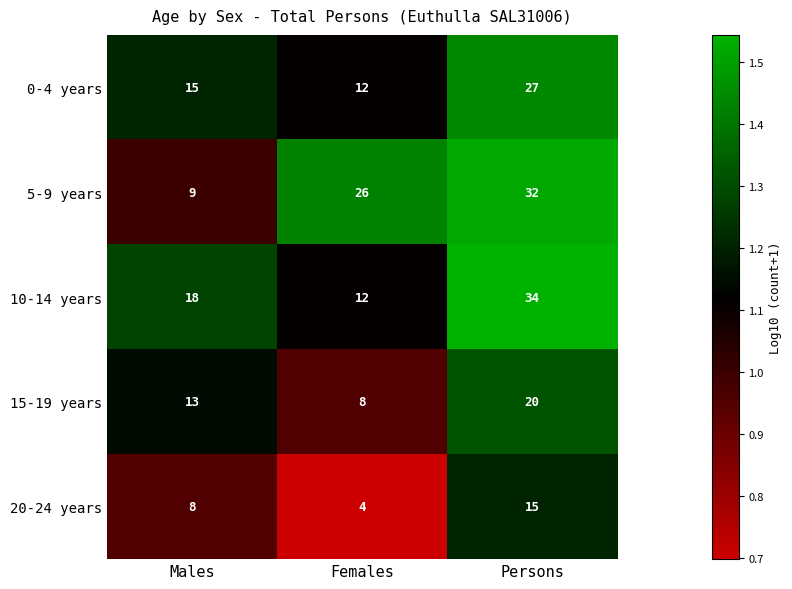

What is the maximum value shown in the chart?

34